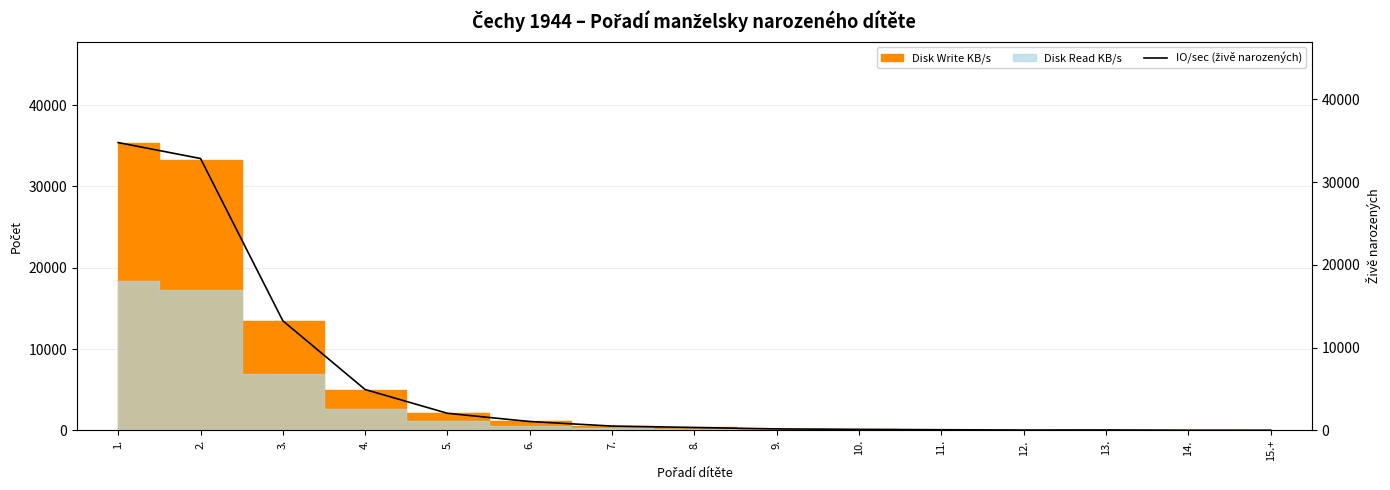

List the labels in order of value, largest first.

1., 2., 3., 4., 5., 6., 7., 8., 9., 10., 11., 13., 12., 14., 15.+